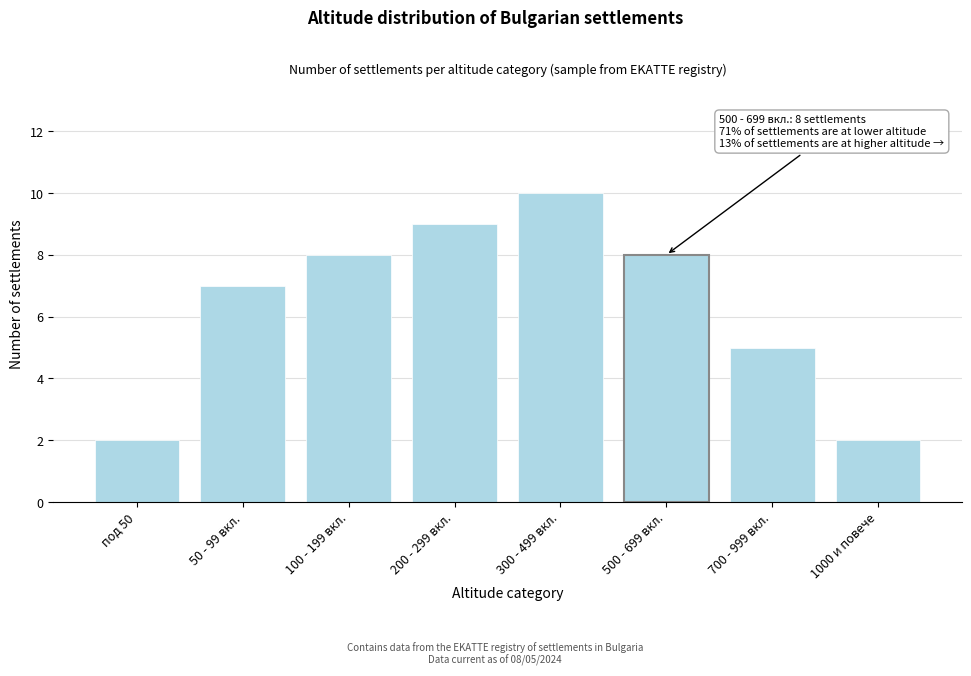

Reading right to left, list all the values displayed in this chart.

2	5	8	10	9	8	7	2